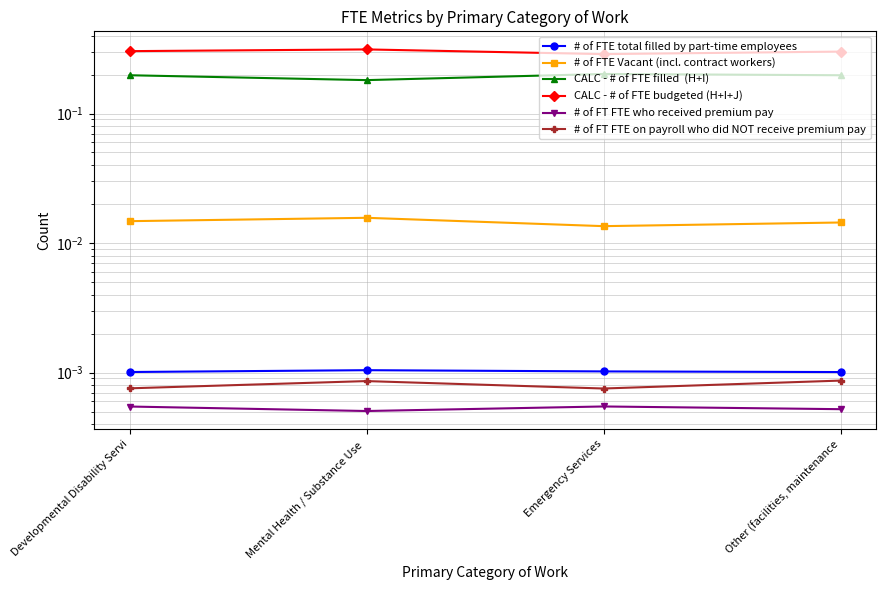

Rank the series by their maximum value, from highest to lowest.

CALC - # of FTE budgeted (H+I+J), CALC - # of FTE filled  (H+I), # of FTE Vacant (incl. contract workers), # of FTE total filled by part-time employees, # of FT FTE on payroll who did NOT receive premium pay, # of FT FTE who received premium pay